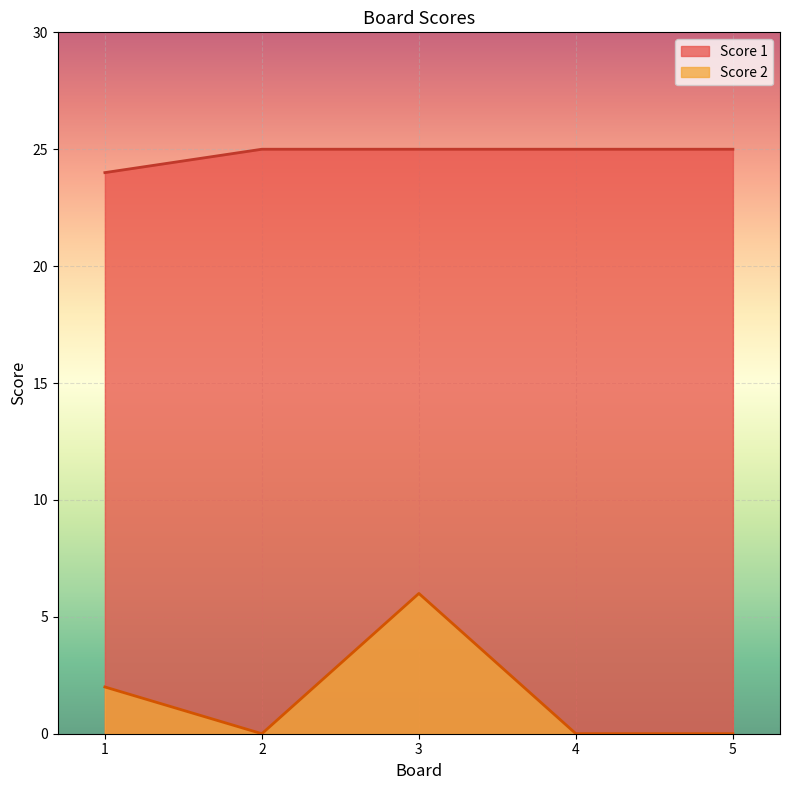

At which category does Score 2 reach its first local valley?

2